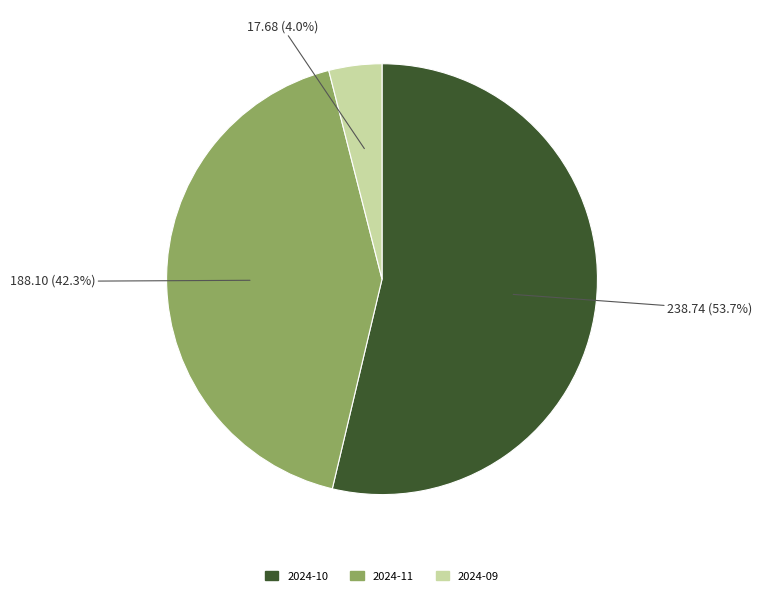

Is there a majority slice in this chart?

Yes